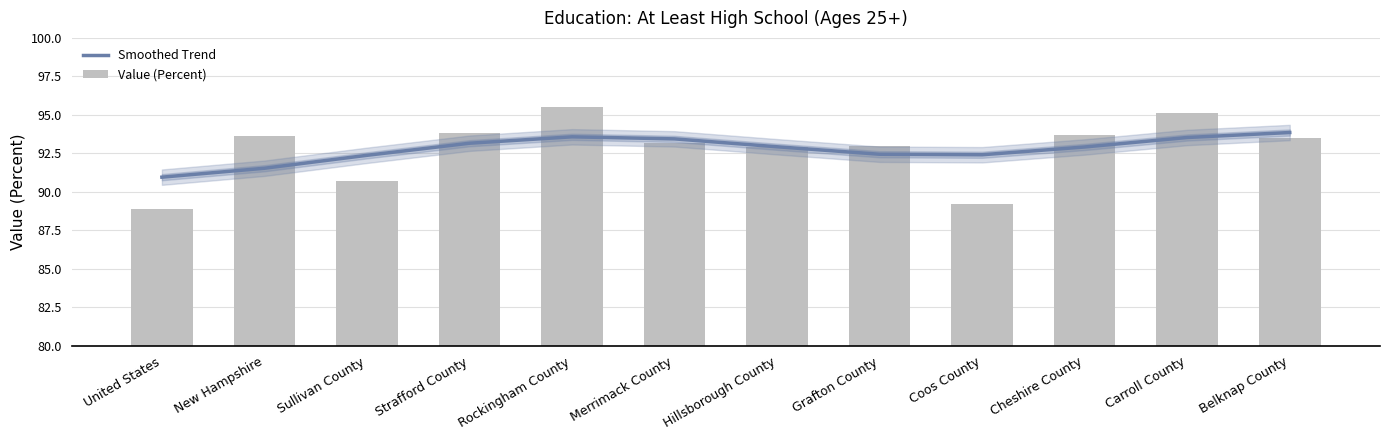

What position from the right is Coos County?

4